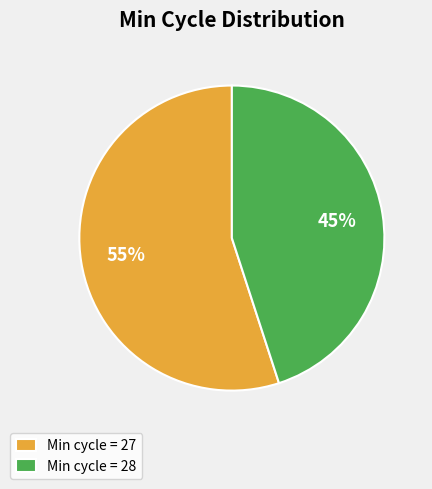

To the nearest percent, what is the average slice percentage?

50%